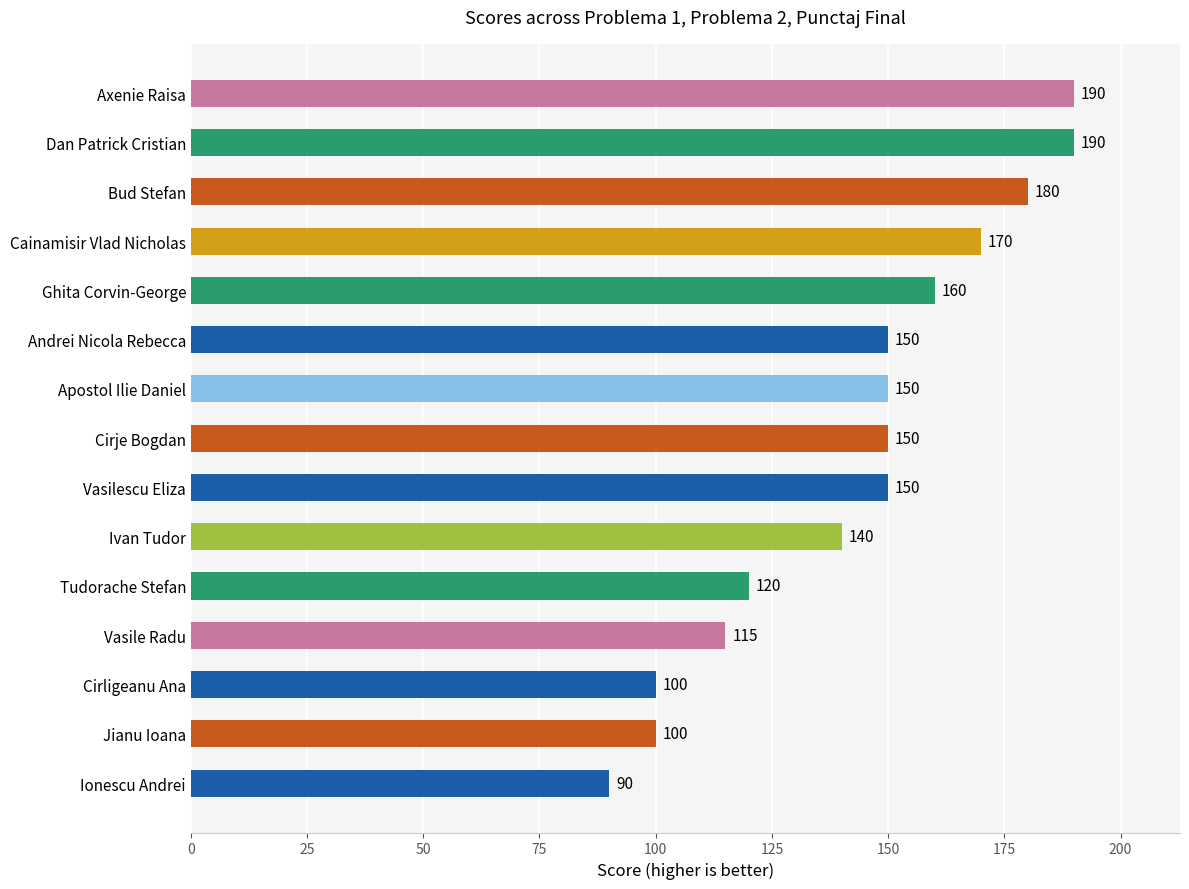

Reading bottom to top, list all the values displayed in this chart.

Ionescu Andrei=90	Jianu Ioana=100	Cirligeanu Ana=100	Vasile Radu=115	Tudorache Stefan=120	Ivan Tudor=140	Vasilescu Eliza=150	Cirje Bogdan=150	Apostol Ilie Daniel=150	Andrei Nicola Rebecca=150	Ghita Corvin-George=160	Cainamisir Vlad Nicholas=170	Bud Stefan=180	Dan Patrick Cristian=190	Axenie Raisa=190